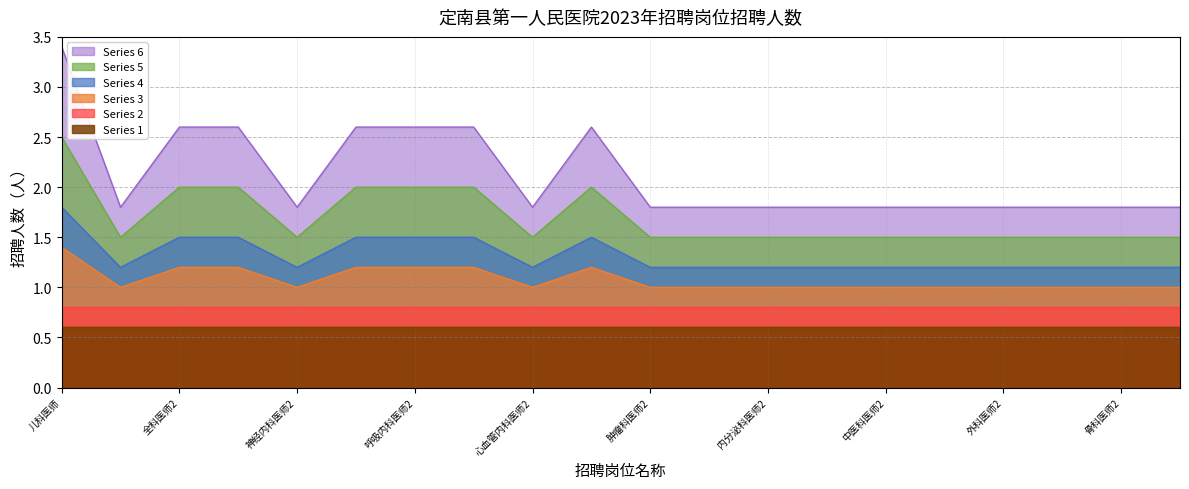

Rank the categories by value from highest to lowest.

儿科医师, 全科医师2, 神经内科医师1, 呼吸内科医师1, 呼吸内科医师2, 心血管内科医师1, 肿瘤科医师1, 全科医师1, 神经内科医师2, 心血管内科医师2, 肿瘤科医师2, 内分泌科医师1, 内分泌科医师2, 中医科医师1, 中医科医师2, 神经外科医师1, 外科医师2, 骨科医师1, 骨科医师2, 妇产科医师1